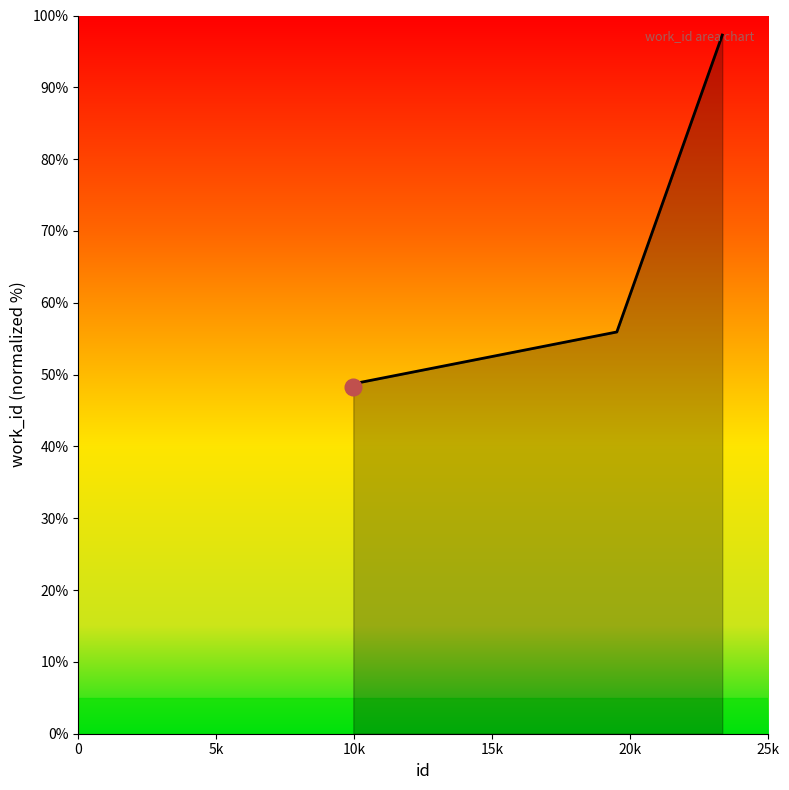

How many distinct data groups are displayed?

1